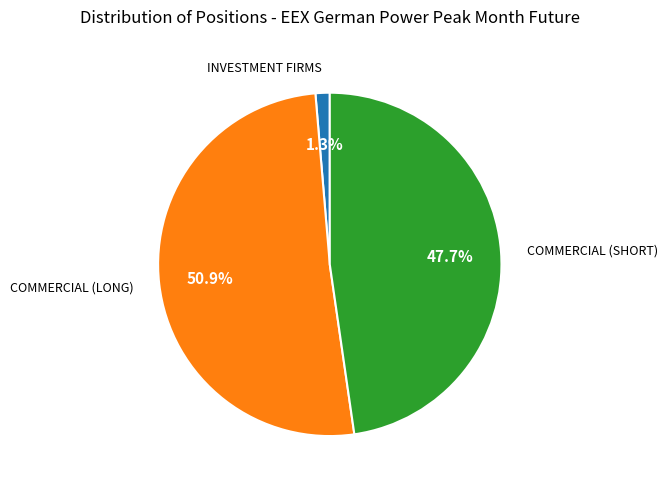

Count the number of slices in the pie.

3